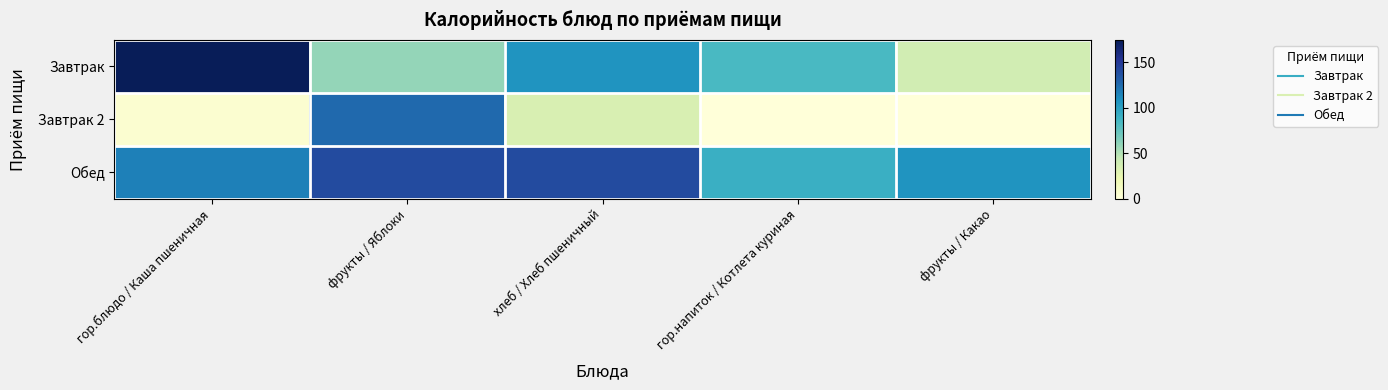

Which series has the largest total across all categories?

Обед